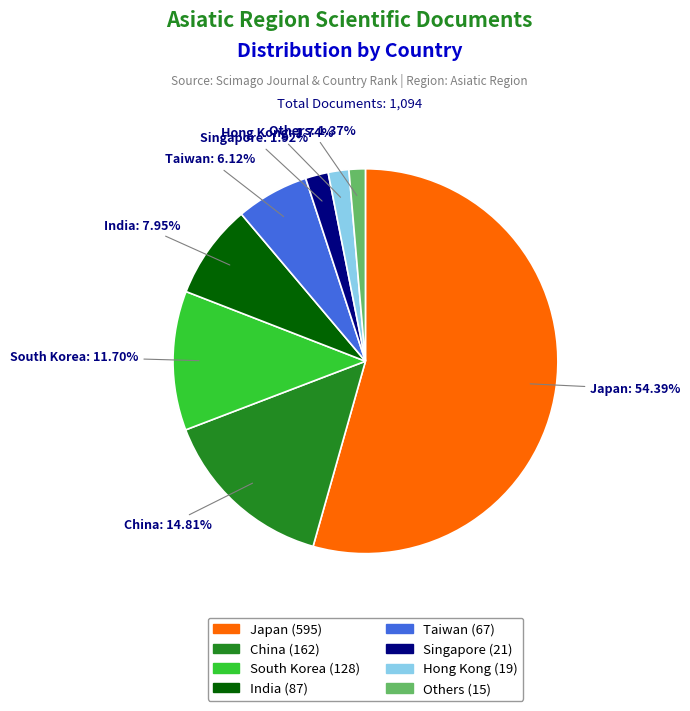

Which slice represents more than half of the pie?

Japan (595)